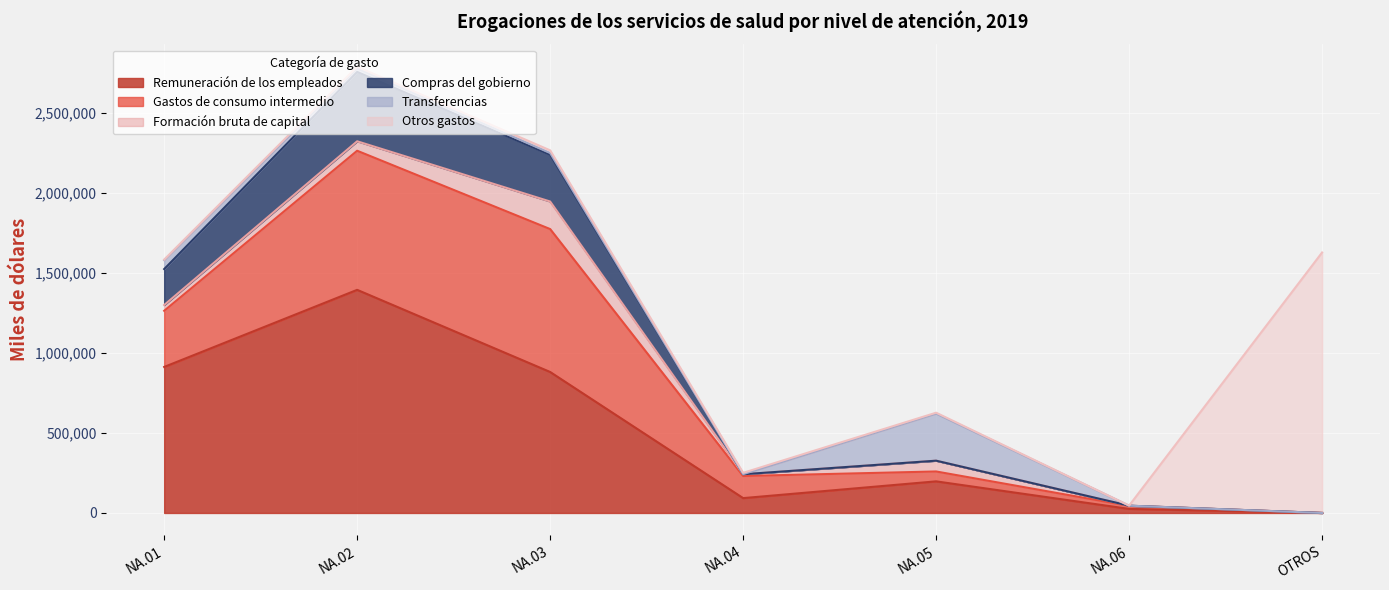

True or false: Formación bruta de capital and Transferencias cross at least once.

True